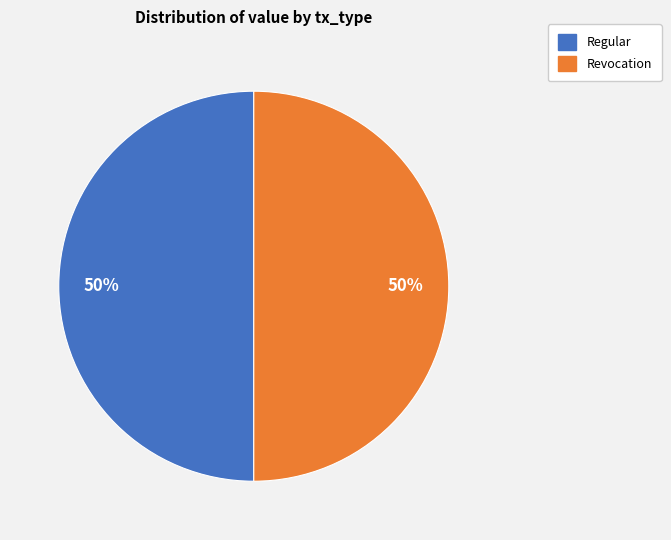

To the nearest percent, what is the combined percentage of Revocation and Regular?

100%